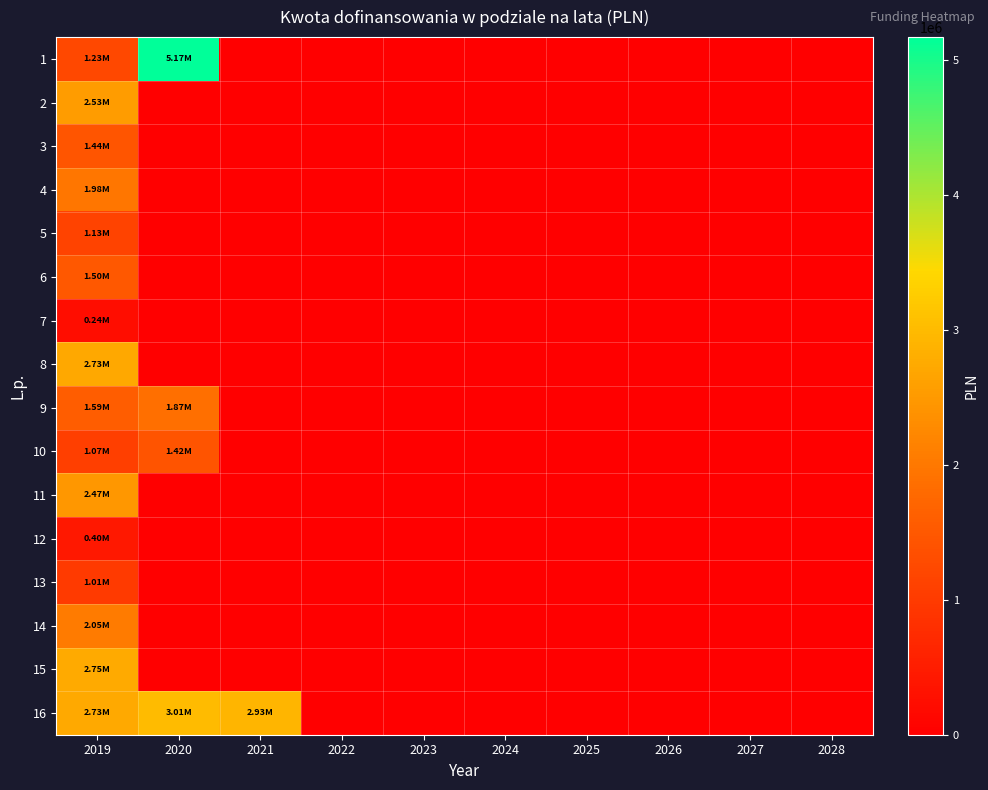

At 2028, list the series in order from smallest to largest.

1, 2, 3, 4, 5, 6, 7, 8, 9, 10, 11, 12, 13, 14, 15, 16